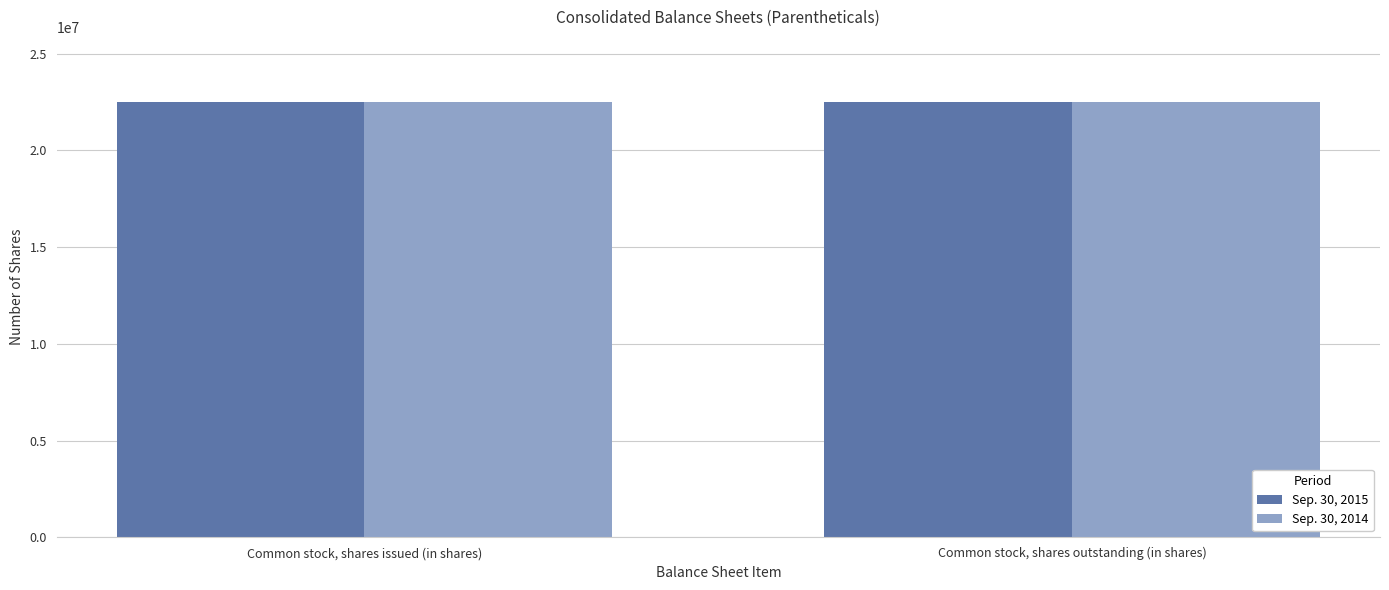

What is the sum of all Sep. 30, 2015 values?

44993256